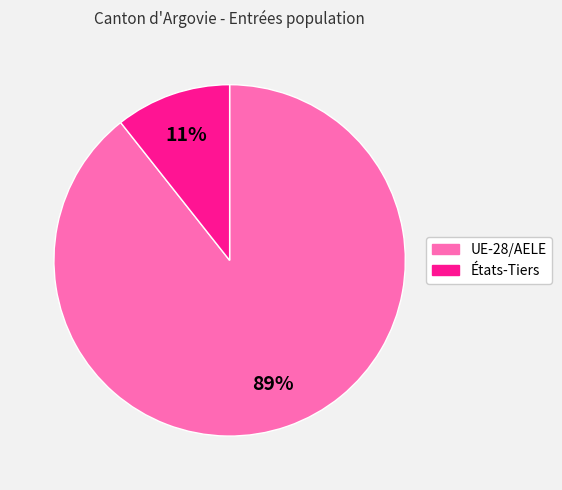

What percentage is the États-Tiers slice, to the nearest percent?

11%